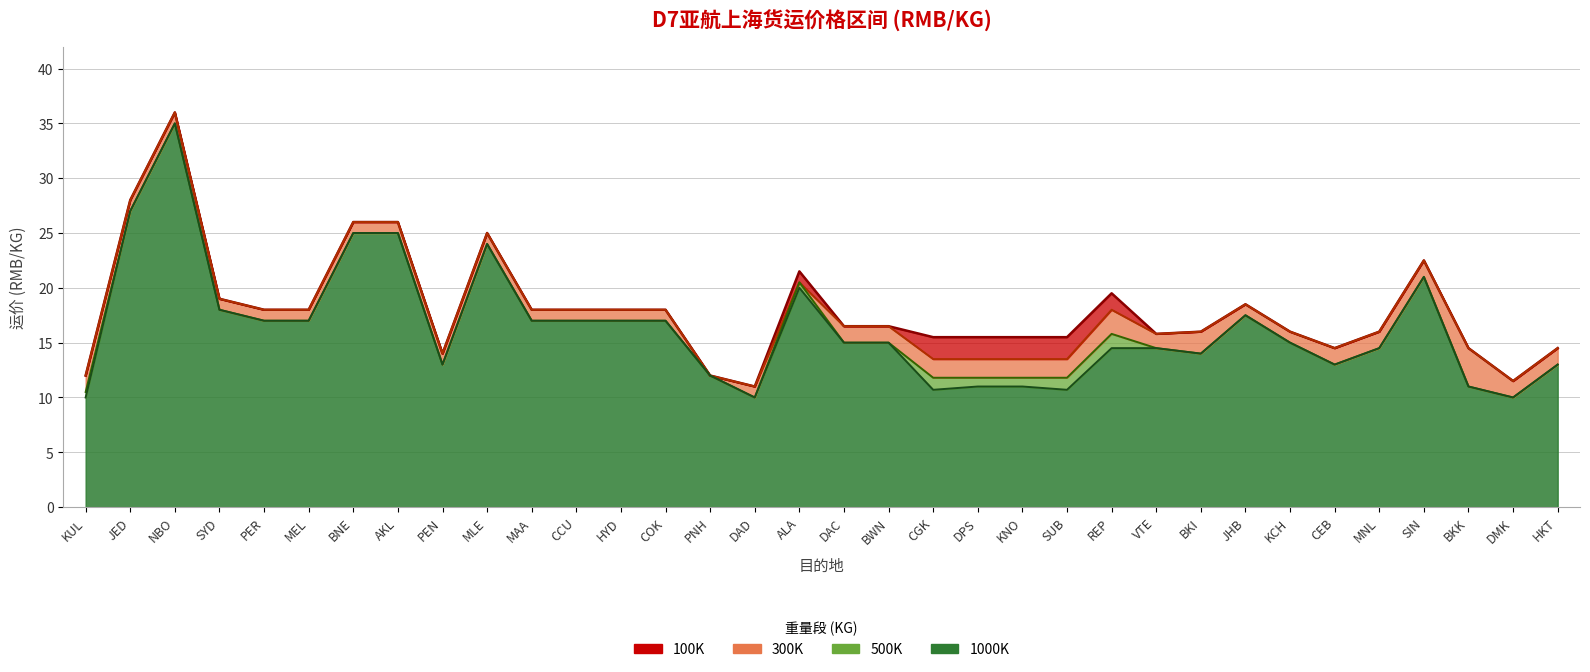

Is it true that 1000K equals 22.1 at DAC?

False